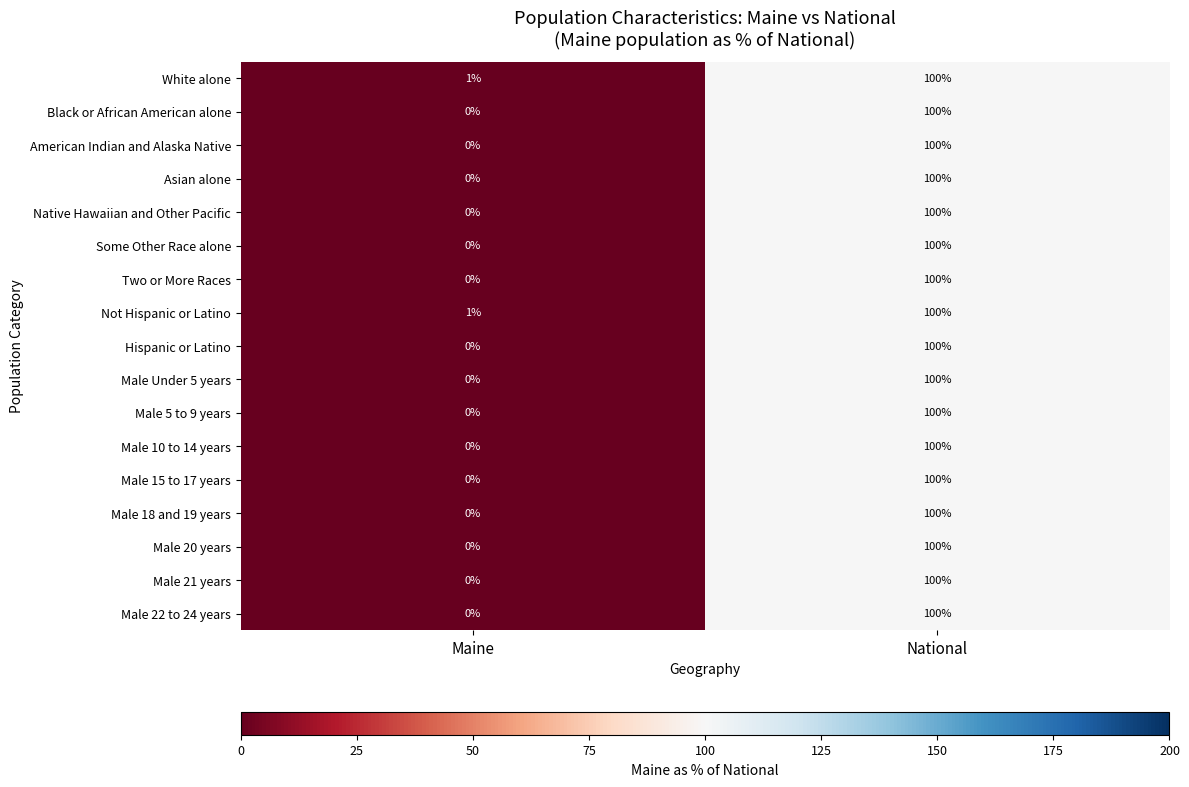

The value of Male 20 years at National is 100. True or false?

True